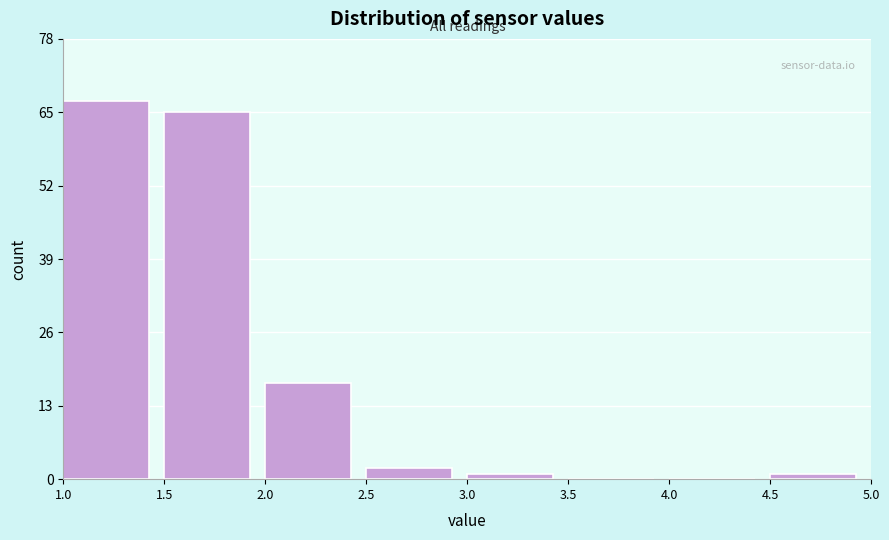

How tall is the bar that spans 1.5 to 2.0 on the x-axis? The values are not printed on the chart, so give them approximately, as read against the axis.

66